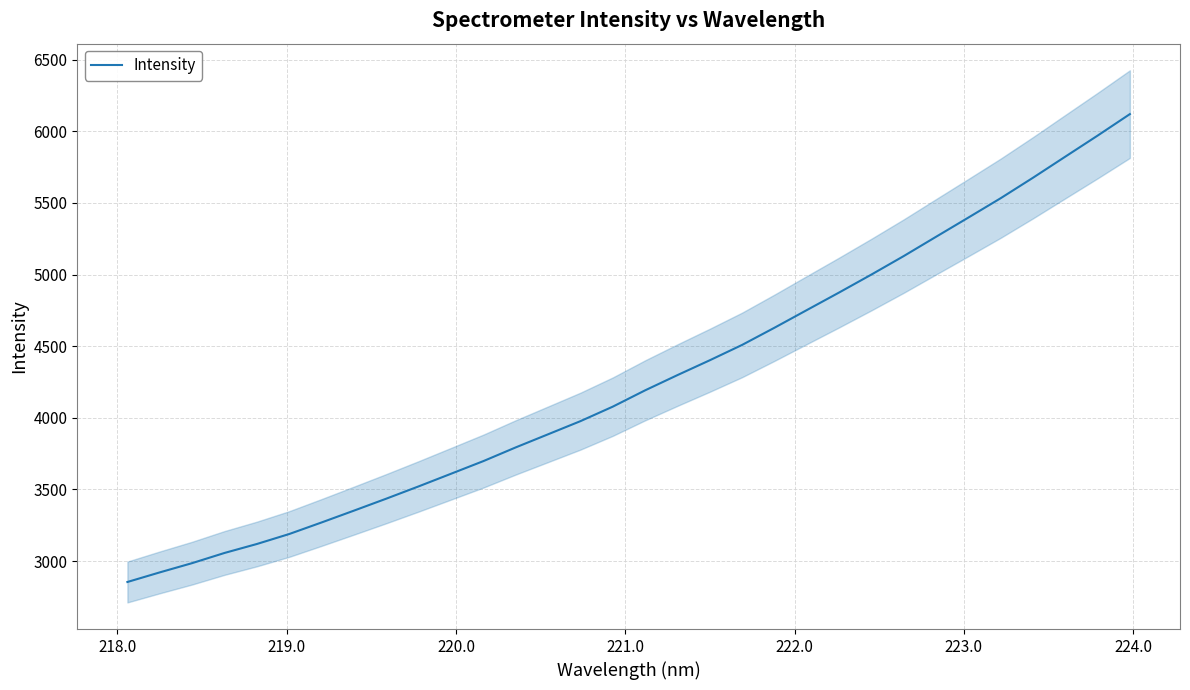

Reading right to left, transcribe all the data shown in this chart.

6120.6	5970.4	5823.5	5676.3	5533.4	5398.2	5264.1	5129.5	5000.4	4875.0	4752.2	4629.0	4509.2	4402.0	4298.4	4192.1	4078.2	3976.9	3885.2	3793.7	3698.0	3609.7	3521.6	3435.8	3352.2	3269.6	3188.9	3119.2	3056.6	2985.5	2920.9	2853.9